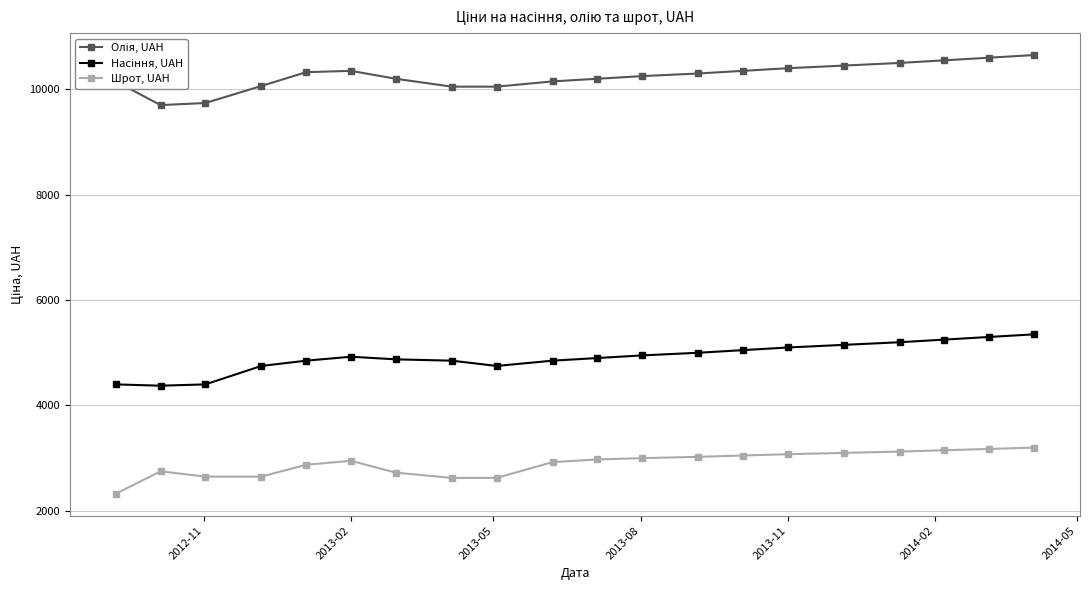

What is the minimum value shown in the chart?

2325